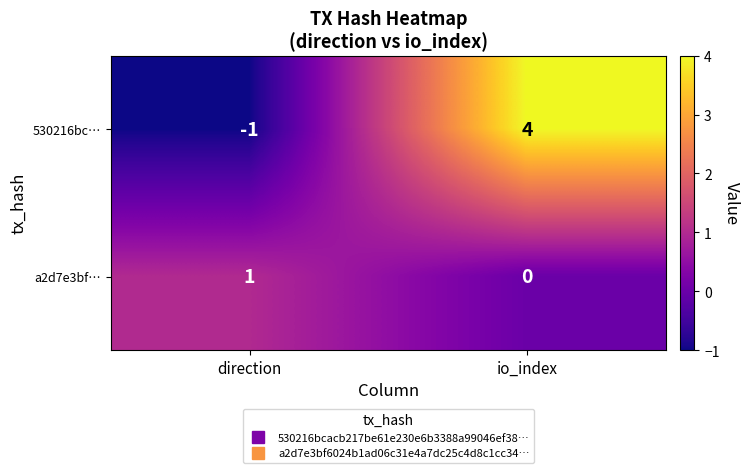

The 530216bc… series shows 0 at direction. True or false?

False